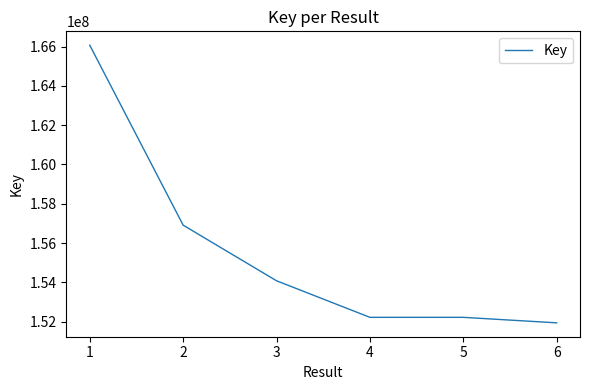

What is the difference between the maximum and minimum values?

14134959